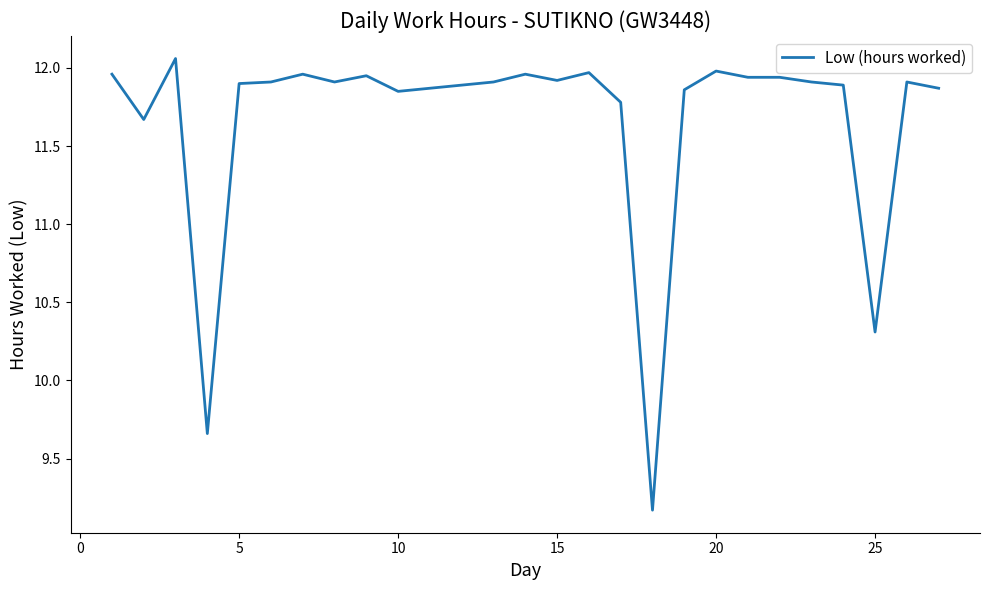

What is the difference between the maximum and minimum values?

2.9